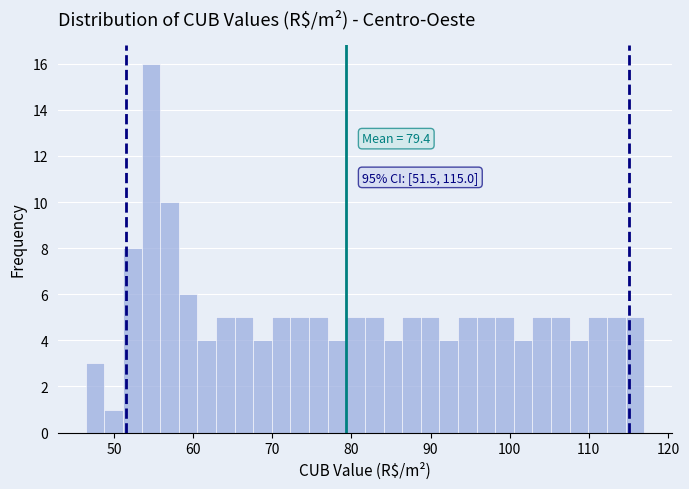

Read against the x-axis, roughly where is the centre of the tallest bar?

55